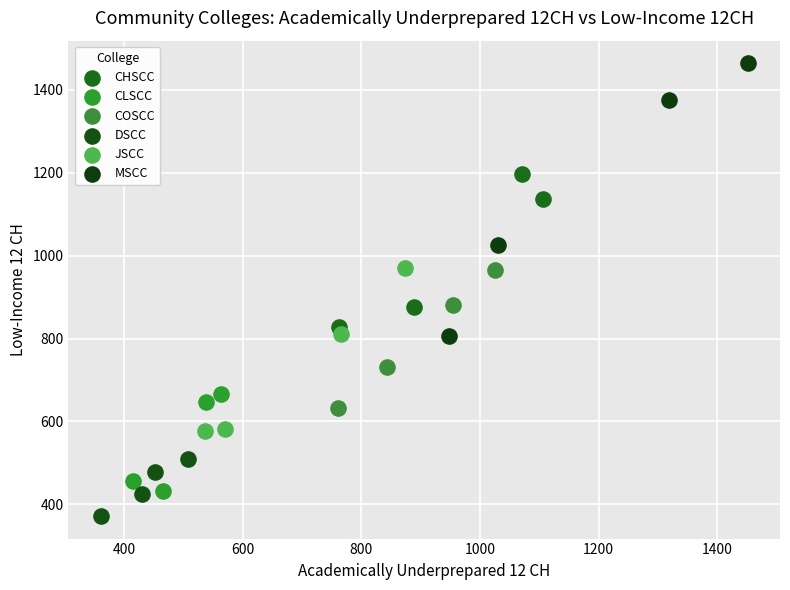

Which series reaches the minimum Y coordinate?

DSCC